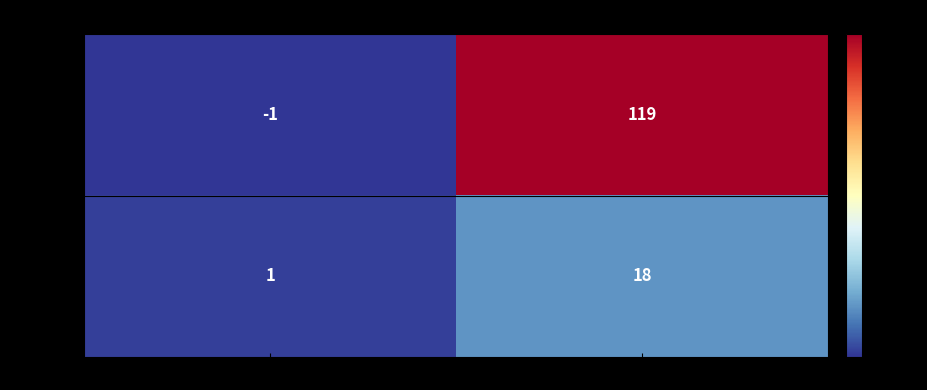

Which series has the largest total across all categories?

0bd75424…